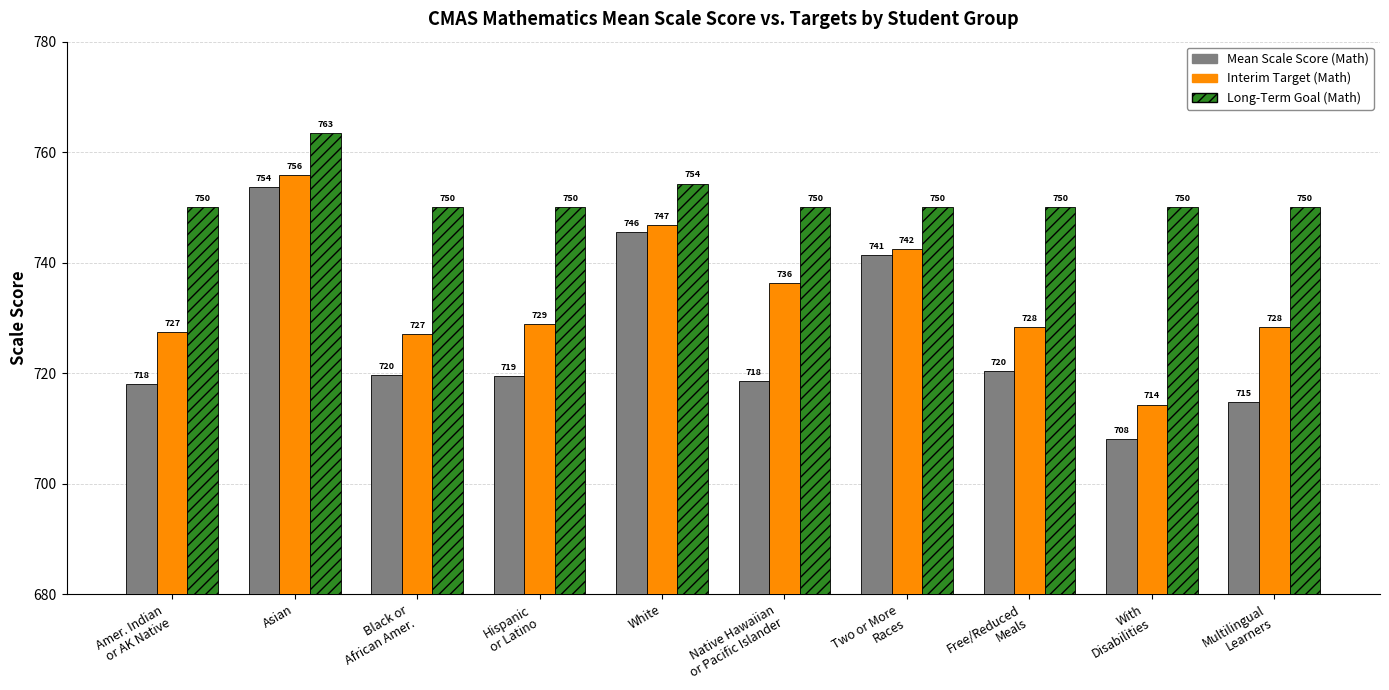

What is the maximum value shown in the chart?

763.4